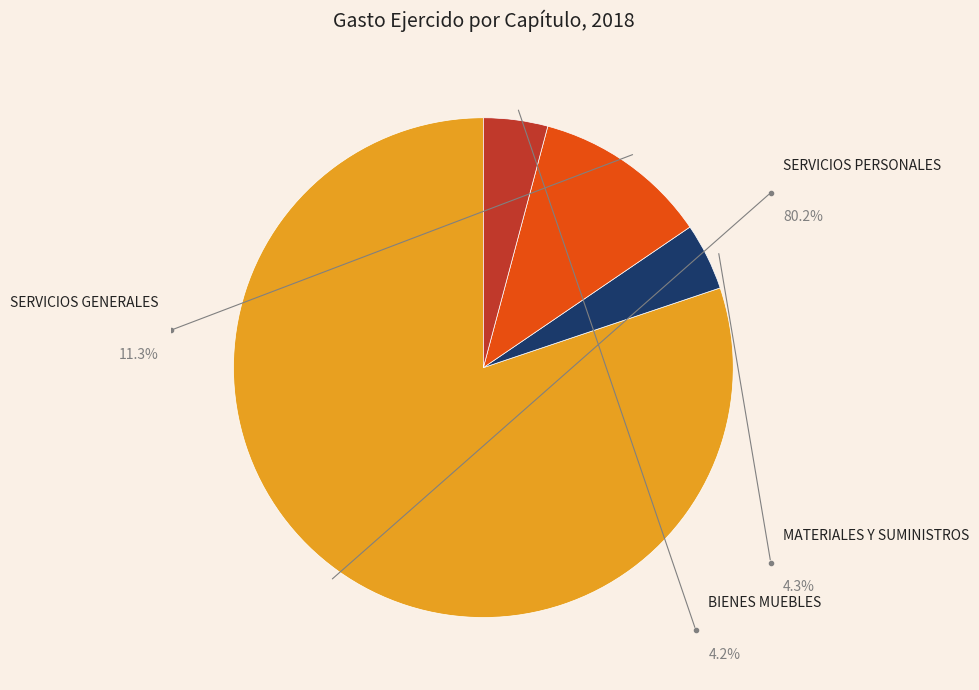

To the nearest percent, what portion does BIENES MUEBLES INMUEBLES E INTANGIBLES represent?

4%